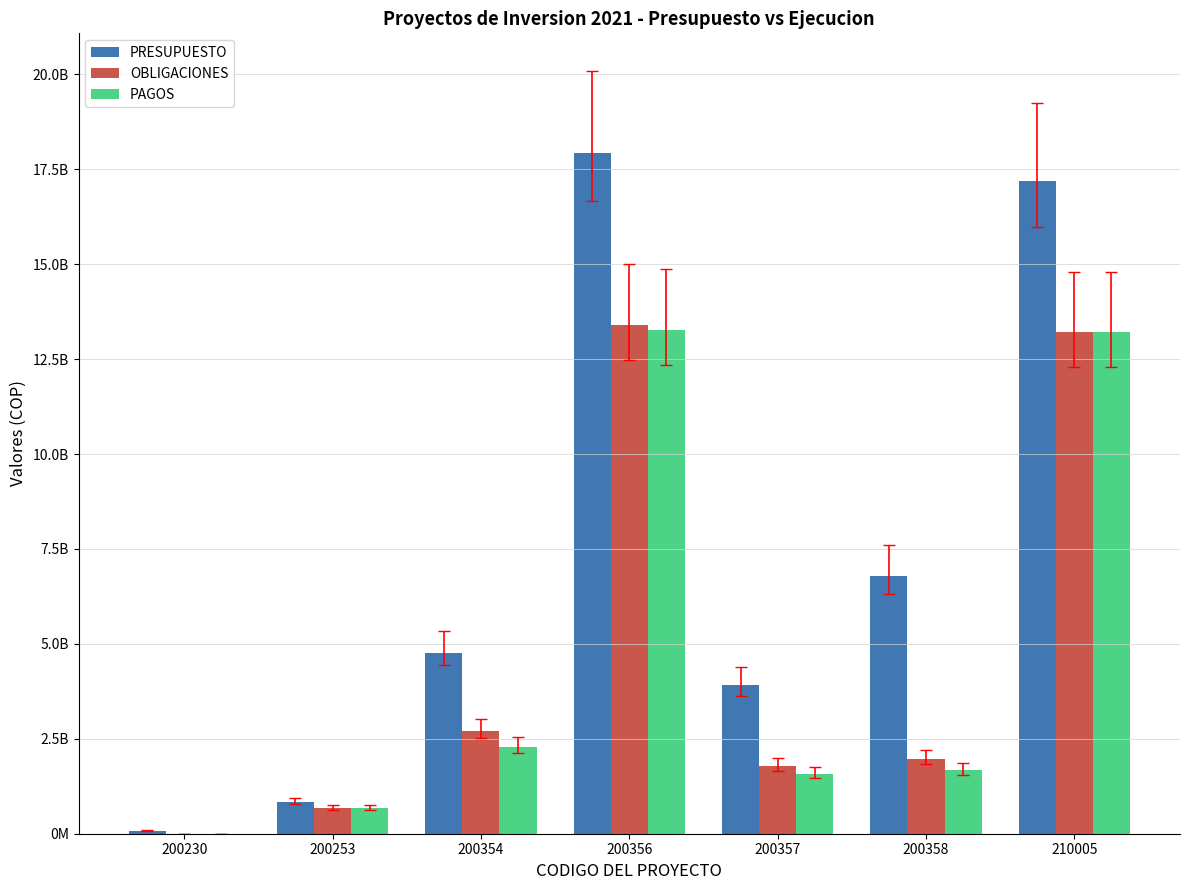

At which category does the chart reach its peak across all series?

200356